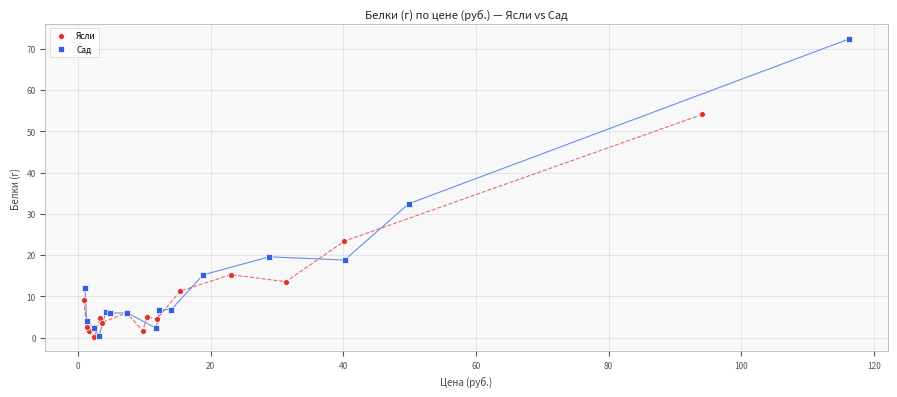

Which series contains the highest Y value?

Сад